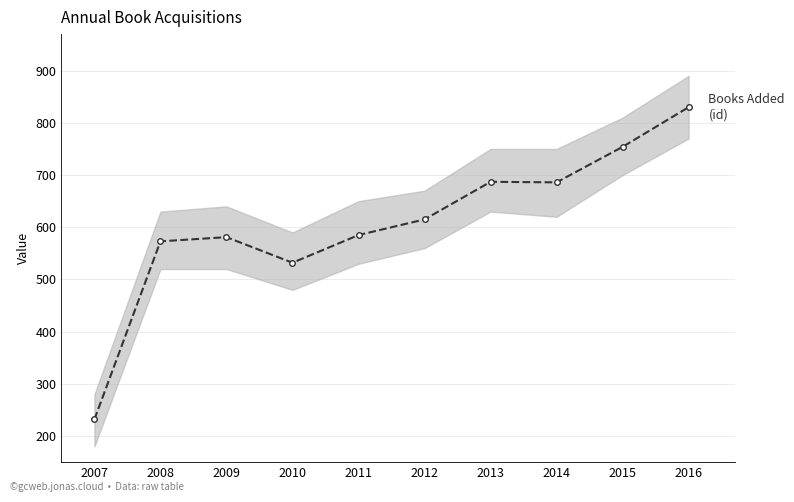

What is the average value of the Books Added (id) series?

608